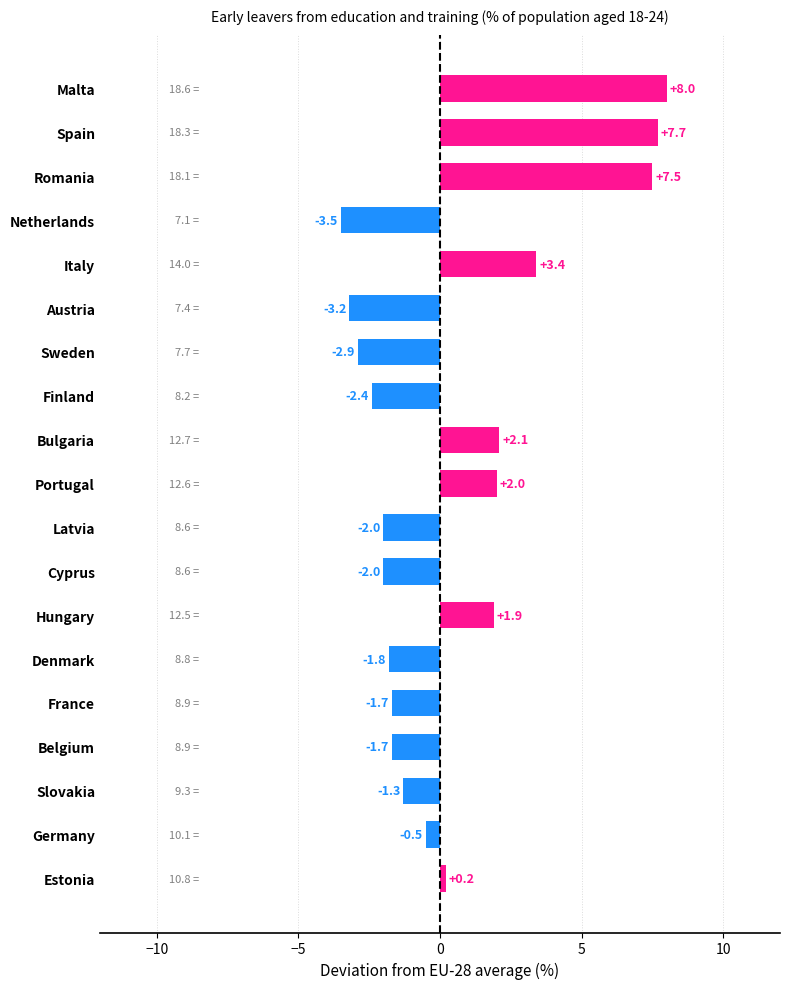

Reading bottom to top, transcribe all the data shown in this chart.

Estonia=0.2	Germany=-0.5	Slovakia=-1.3	Belgium=-1.7	France=-1.7	Denmark=-1.8	Hungary=1.9	Cyprus=-2.0	Latvia=-2.0	Portugal=2.0	Bulgaria=2.1	Finland=-2.4	Sweden=-2.9	Austria=-3.2	Italy=3.4	Netherlands=-3.5	Romania=7.5	Spain=7.7	Malta=8.0